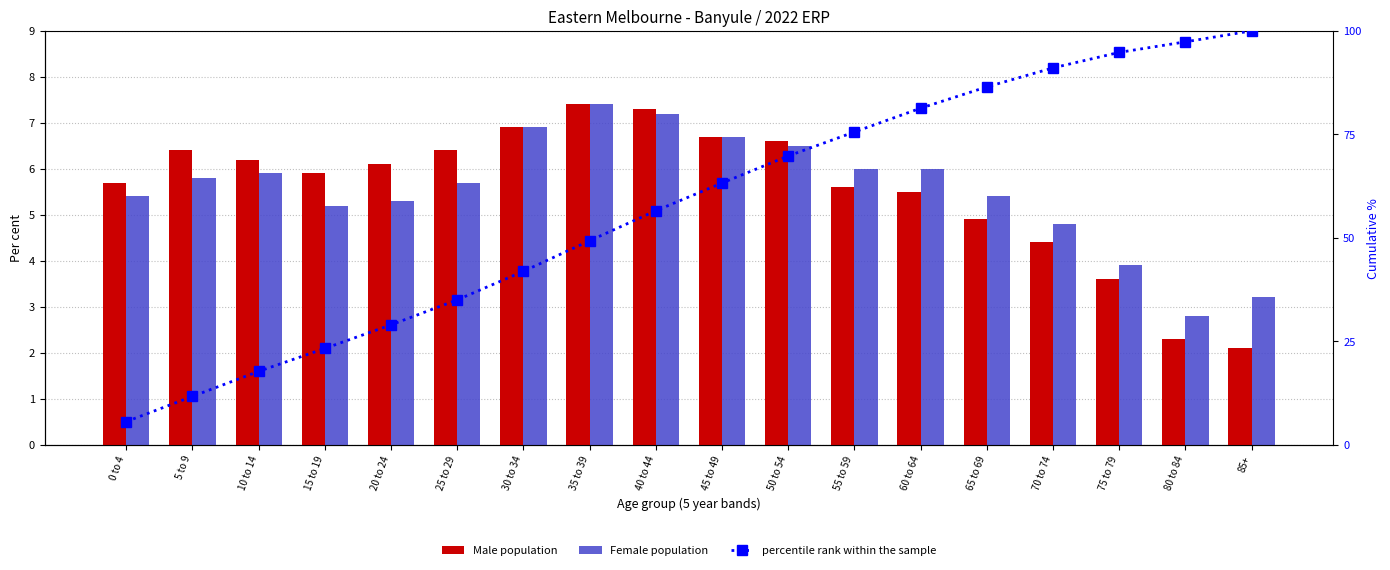

At which category does the chart reach its peak across all series?

85+